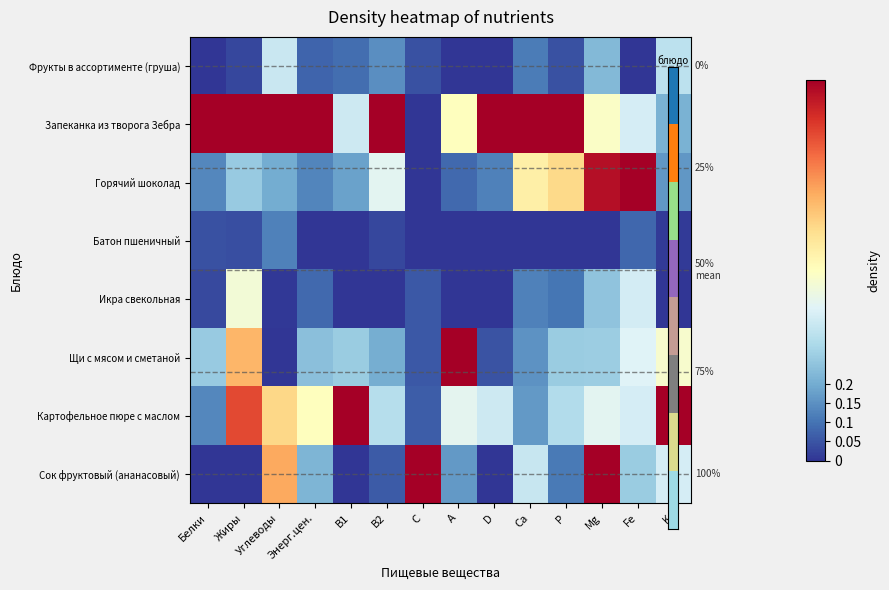

What is the total value across all series at Белки?

1.6